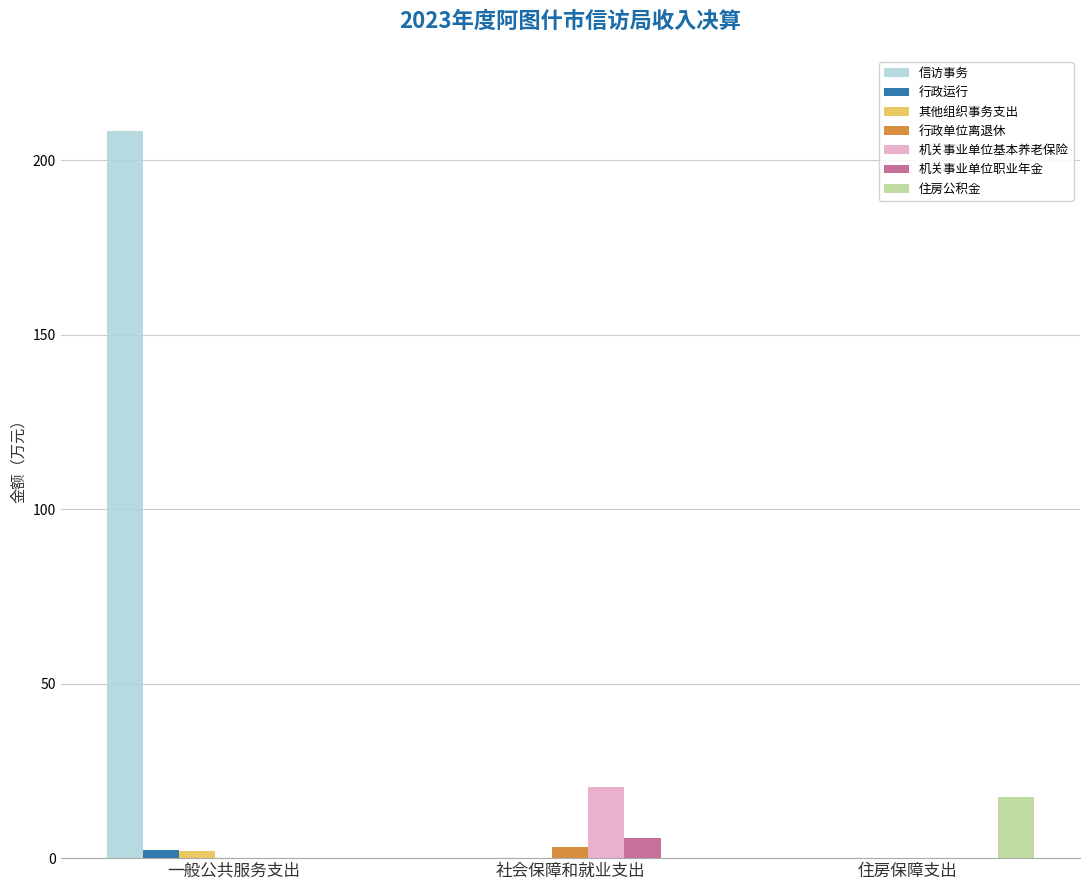

What is the sum of all 行政单位离退休 values?

3.2